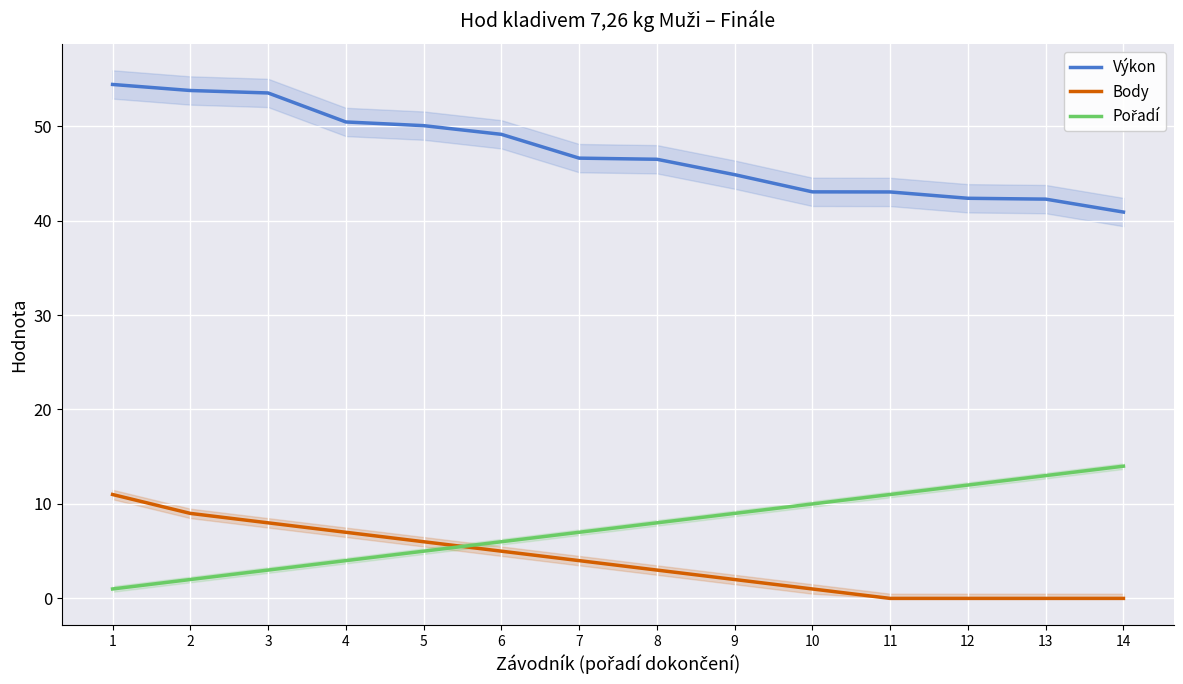

What are all the series names shown in the legend?

Výkon, Body, Pořadí